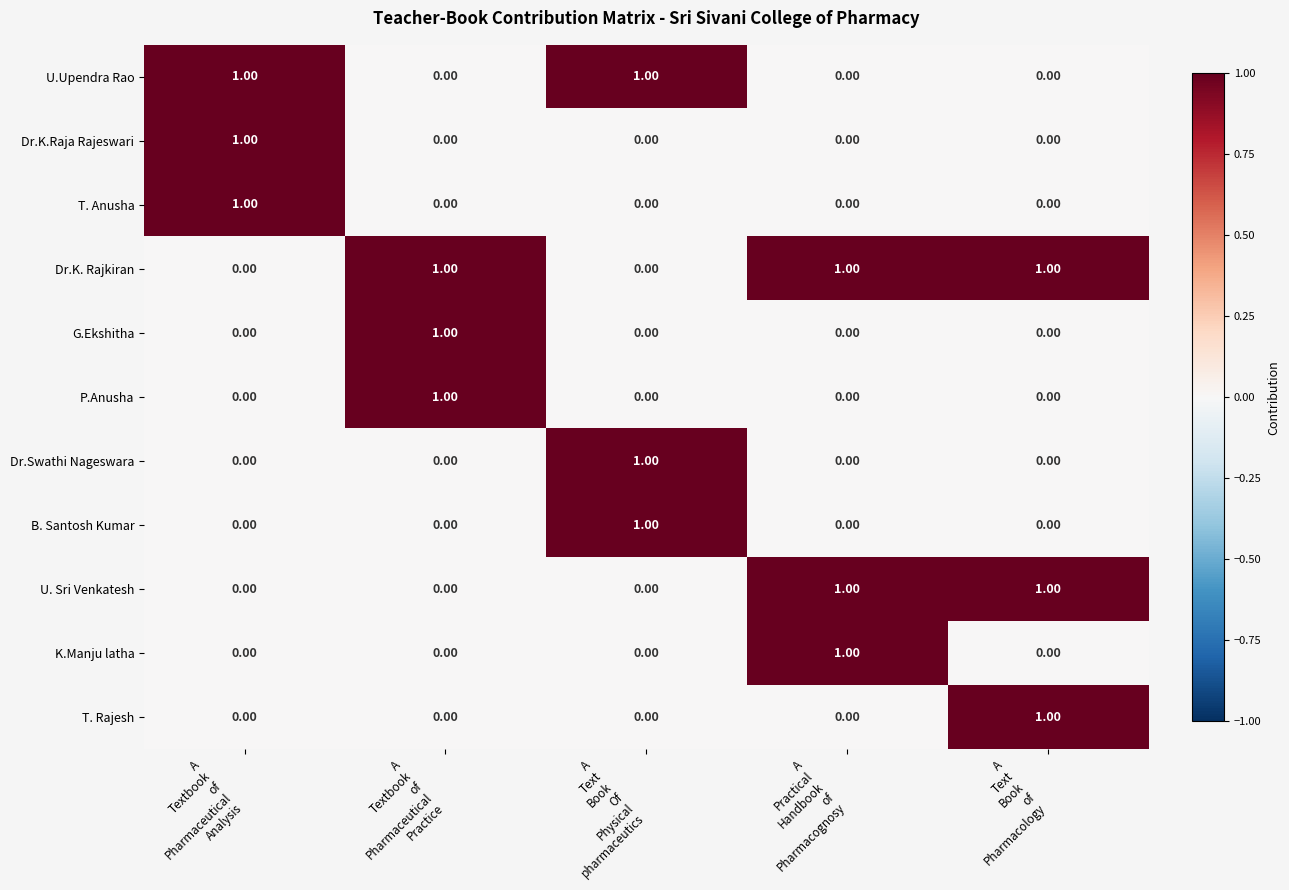

At how many categories does at least one series exceed 0?

5